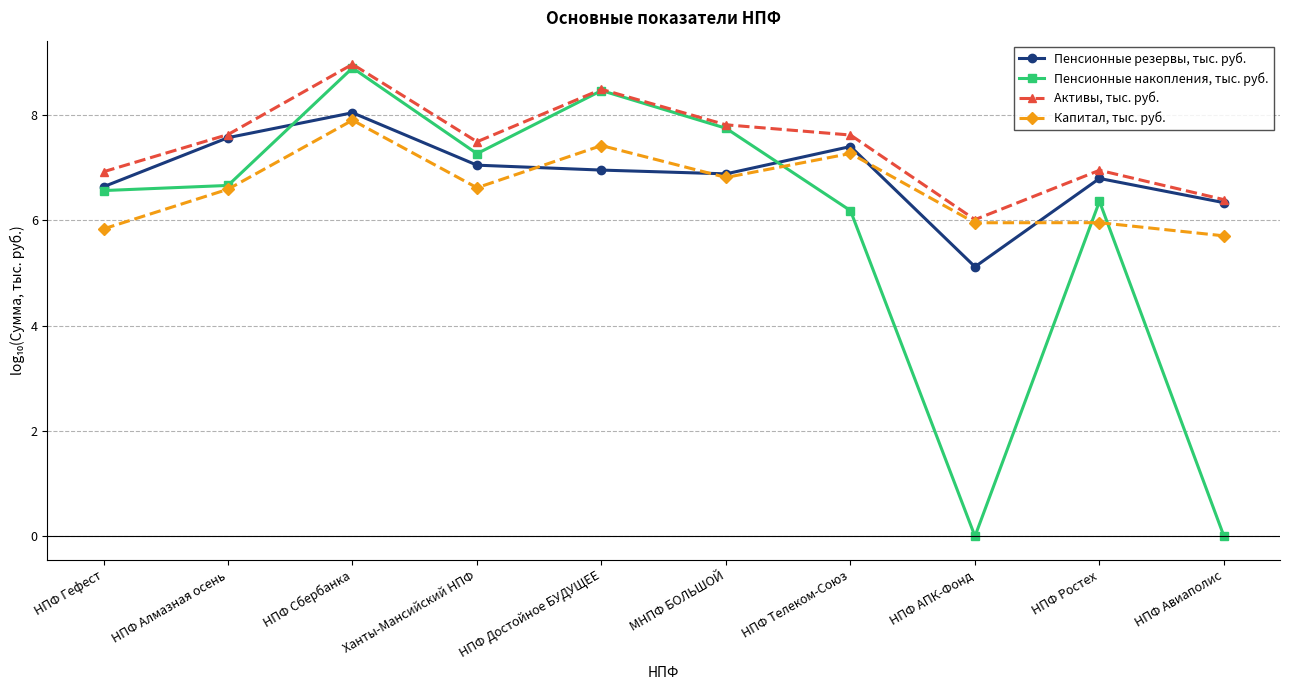

Which series ends up on top after the final intersection of Пенсионные резервы, тыс. руб. and Капитал, тыс. руб.?

Пенсионные резервы, тыс. руб.